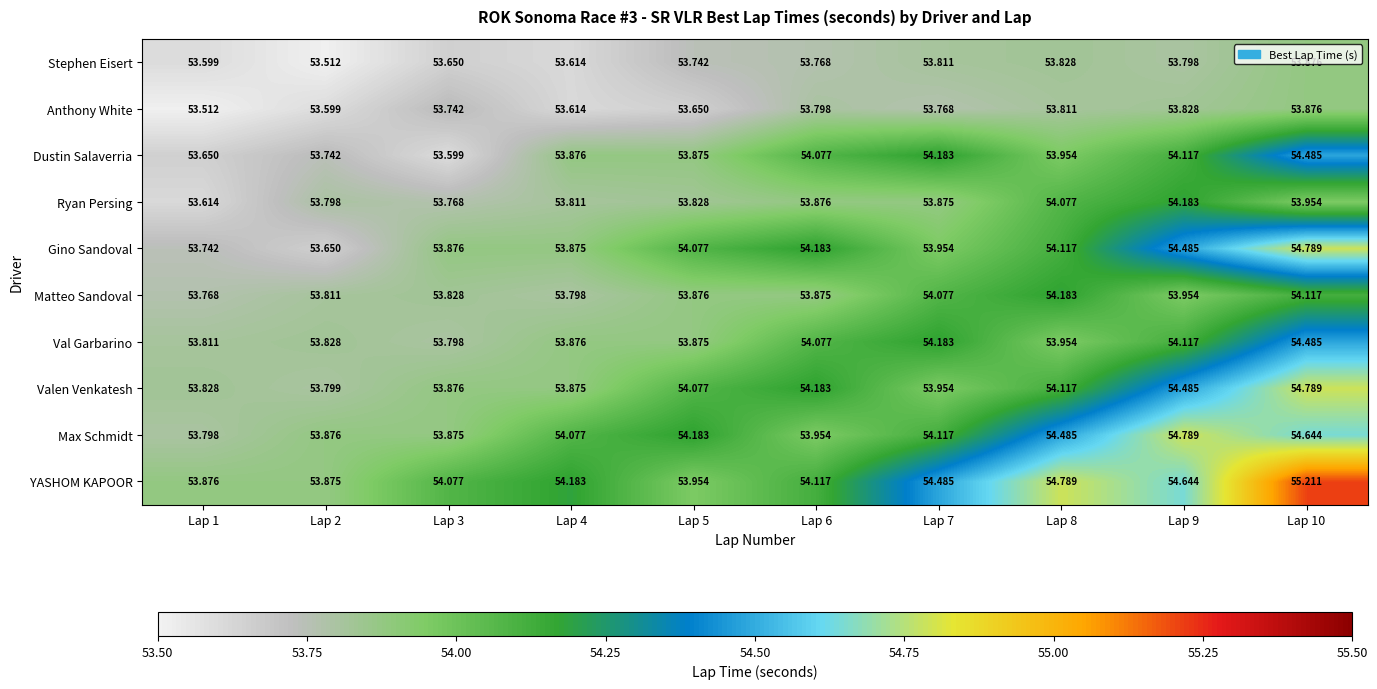

Which series has the largest range (max minus min)?

YASHOM KAPOOR